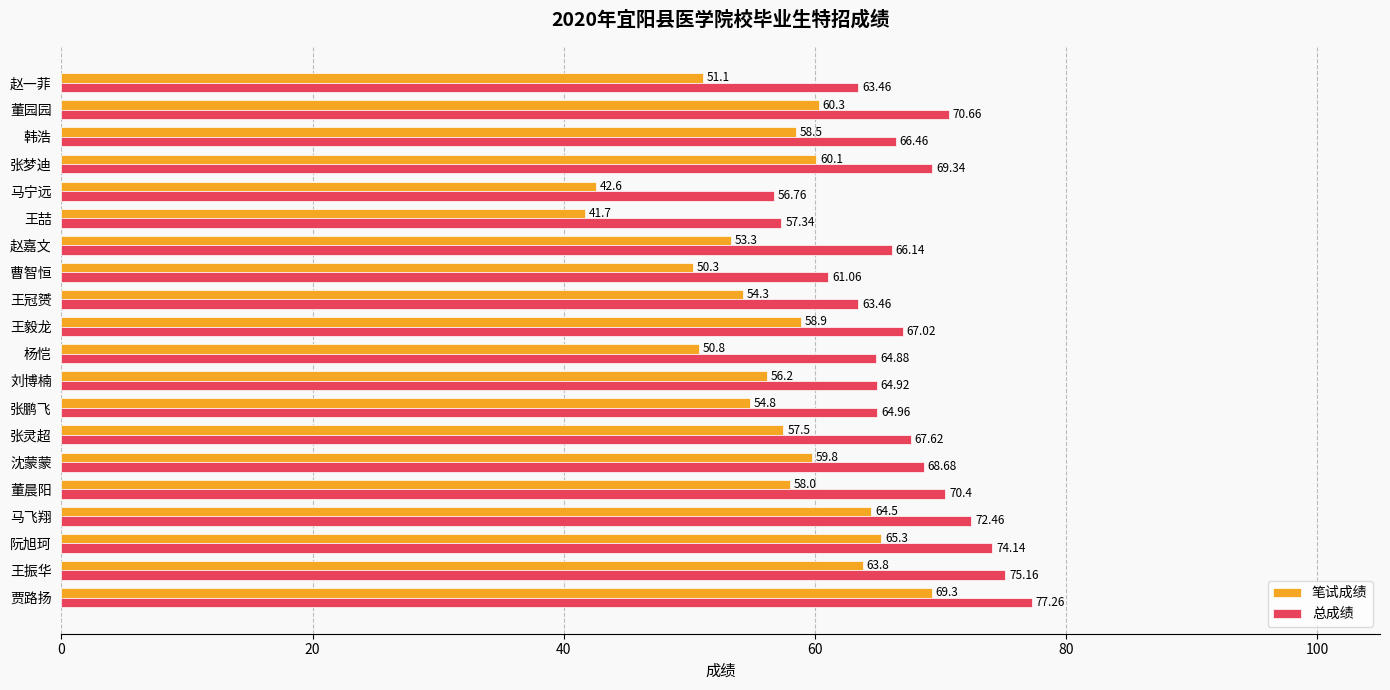

What is the sum of all 笔试成绩 values?

1131.1